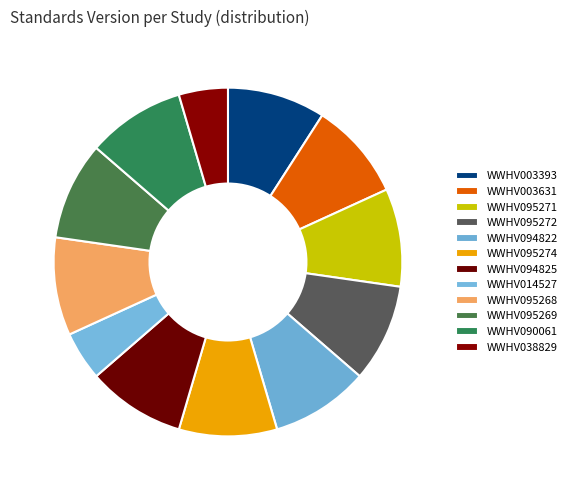

Which category has the biggest portion of the pie?

WWHV003393